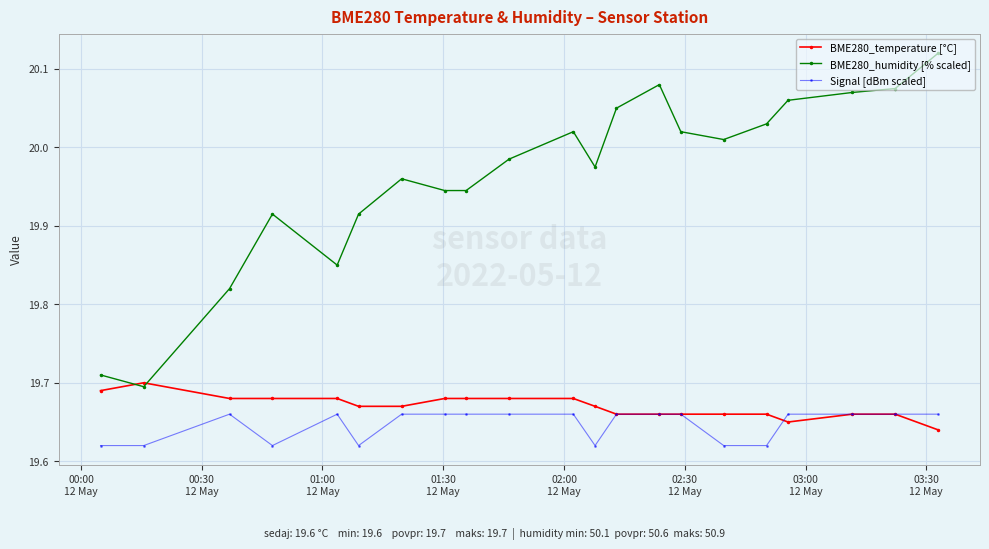

Rank the series by their maximum value, from lowest to highest.

Signal [dBm scaled], BME280_temperature [°C], BME280_humidity [% scaled]